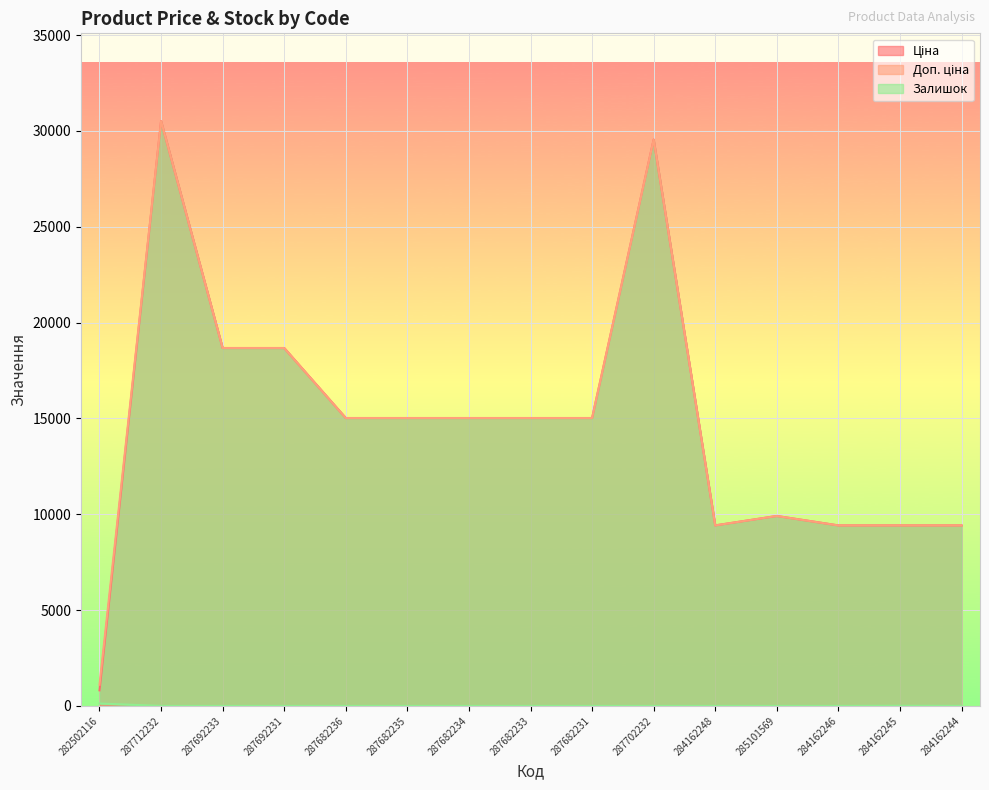

Where is the first local maximum for Ціна?

287712232